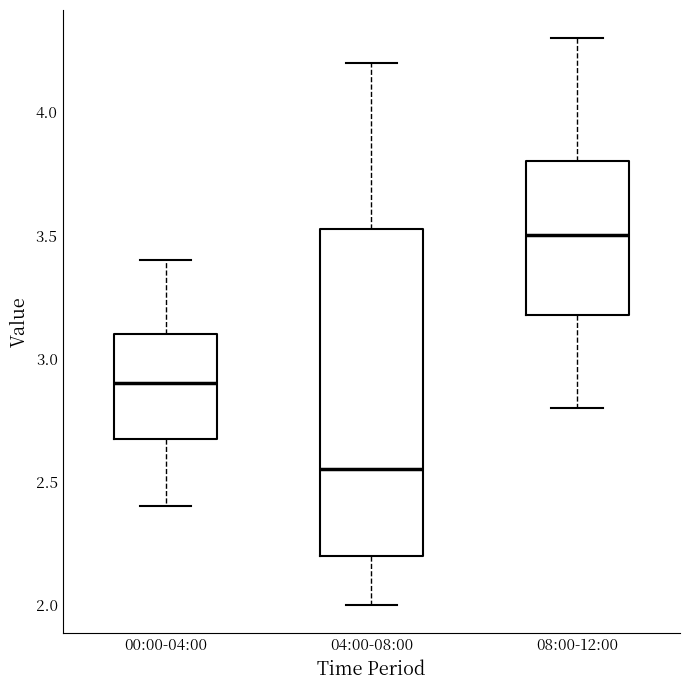

Reading left to right, read every box against the y-axis: the position of its median line, the range the box covers, and the ends of its whiskers. The values are not printed on the chart, so give them approximately, as read against the axis.

00:00-04:00: median 2.90, box 2.70 to 3.10, whiskers 2.40 to 3.40
04:00-08:00: median 2.55, box 2.20 to 3.55, whiskers 2.00 to 4.20
08:00-12:00: median 3.50, box 3.20 to 3.80, whiskers 2.80 to 4.30